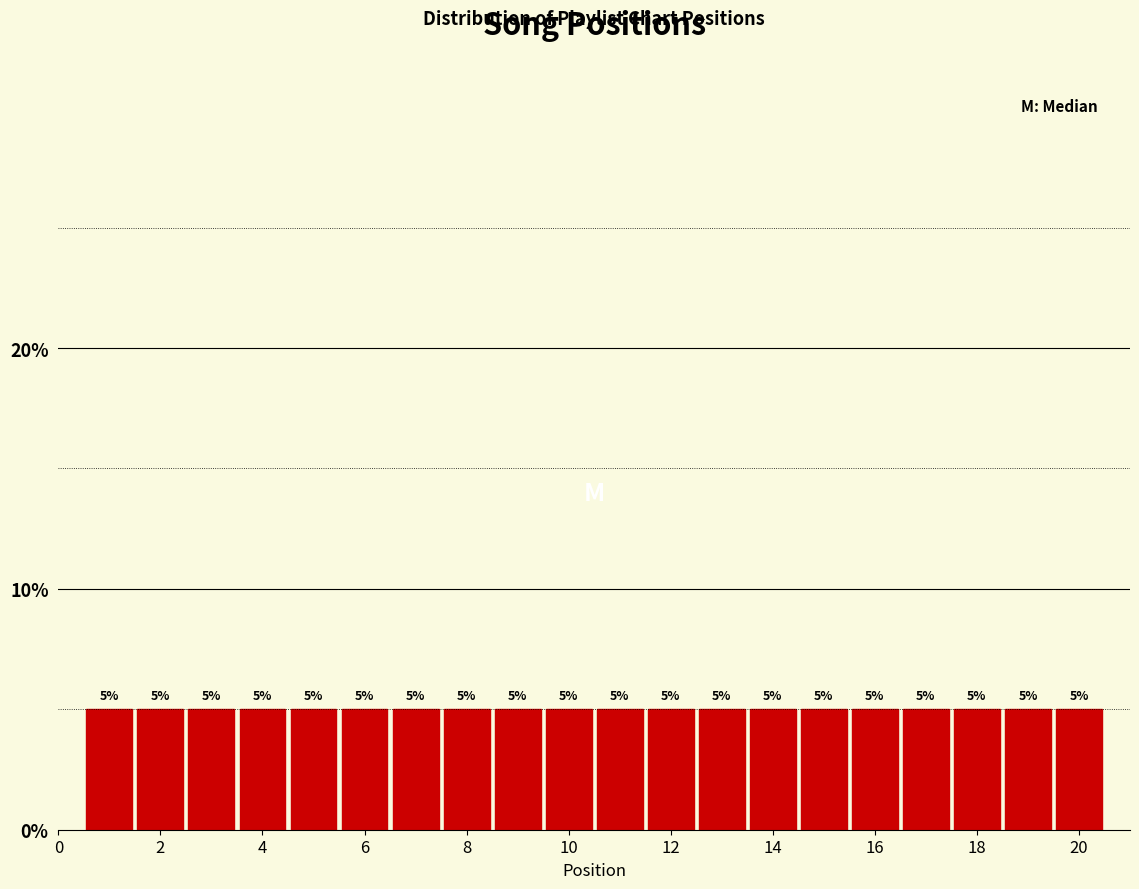

What is the height of the bar covering 5.5 to 6.5 on the x-axis? The bar edges are not printed on the chart, so give them approximately, as read against the axis.

5